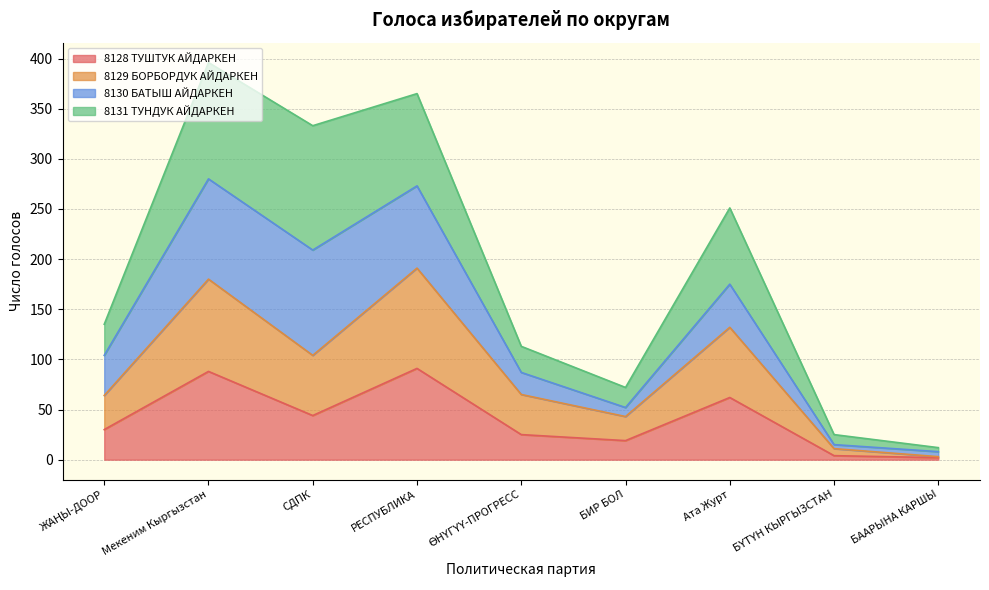

What is the total value across all series at РЕСПУБЛИКА?

365